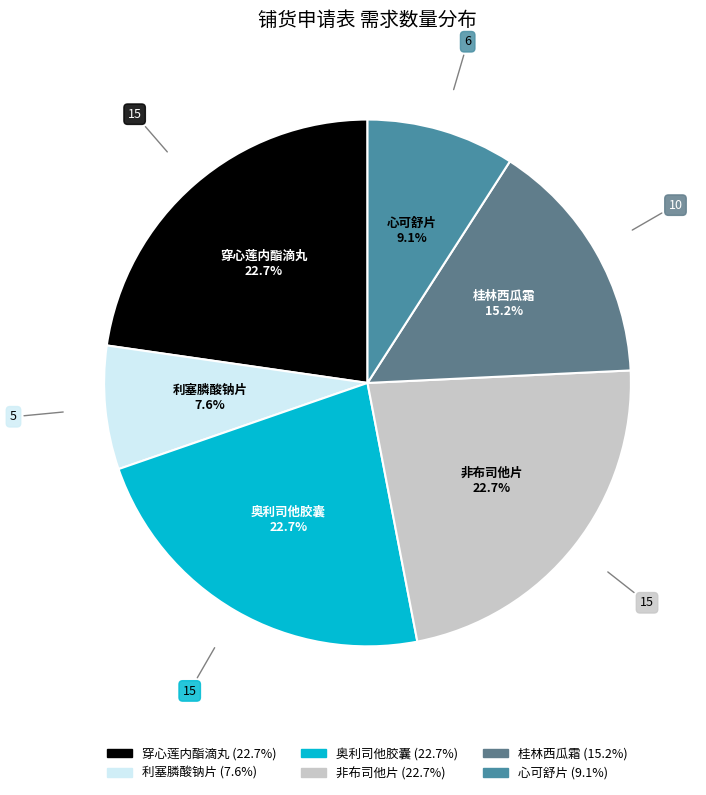

To the nearest percent, what portion does 穿心莲内酯滴丸 represent?

23%